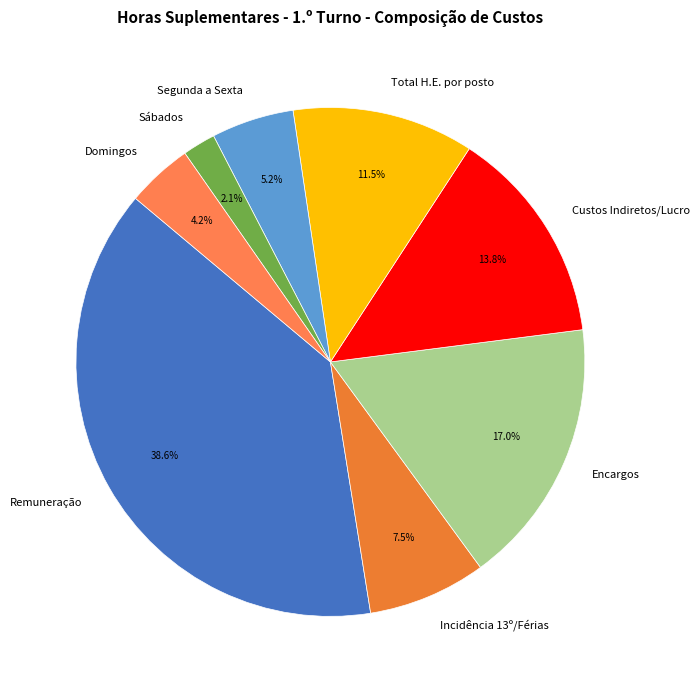

Is Domingos the majority of the pie?

No